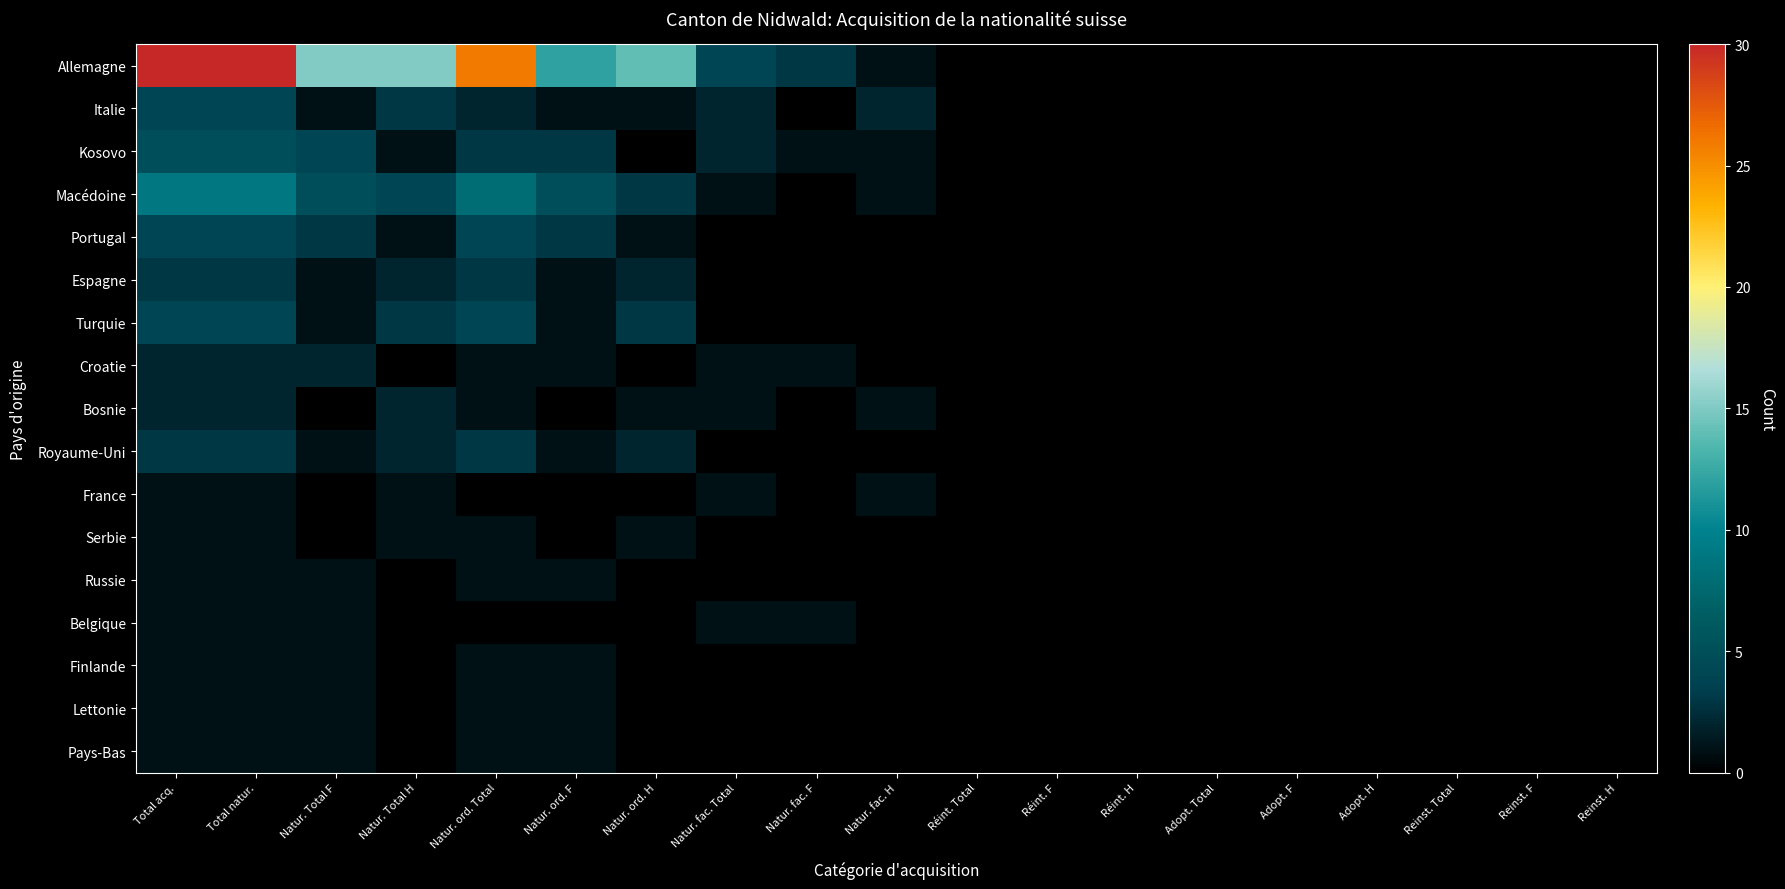

Rank the series by their maximum value, from highest to lowest.

Allemagne, Macédoine, Kosovo, Italie, Portugal, Turquie, Espagne, Royaume-Uni, Croatie, Bosnie, France, Serbie, Russie, Belgique, Finlande, Lettonie, Pays-Bas